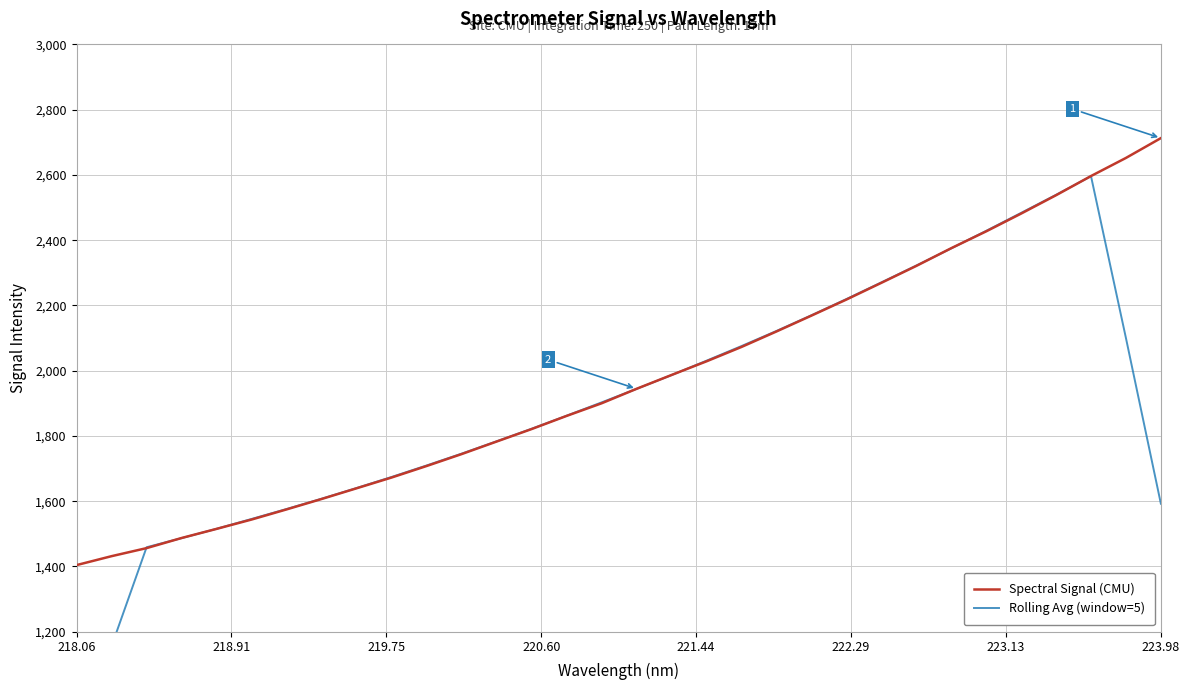

Which series has the largest range (max minus min)?

Rolling Avg (window=5)